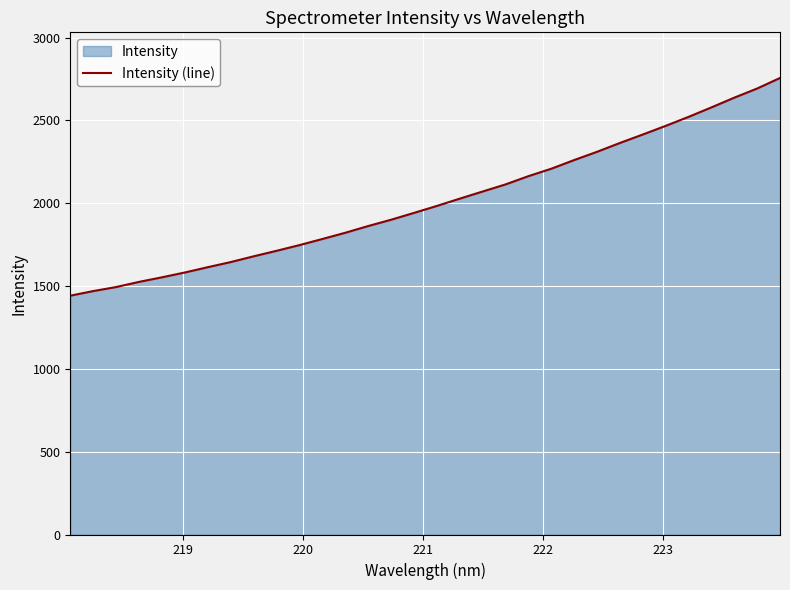

What is the difference between the maximum and second lowest values?

1286.6